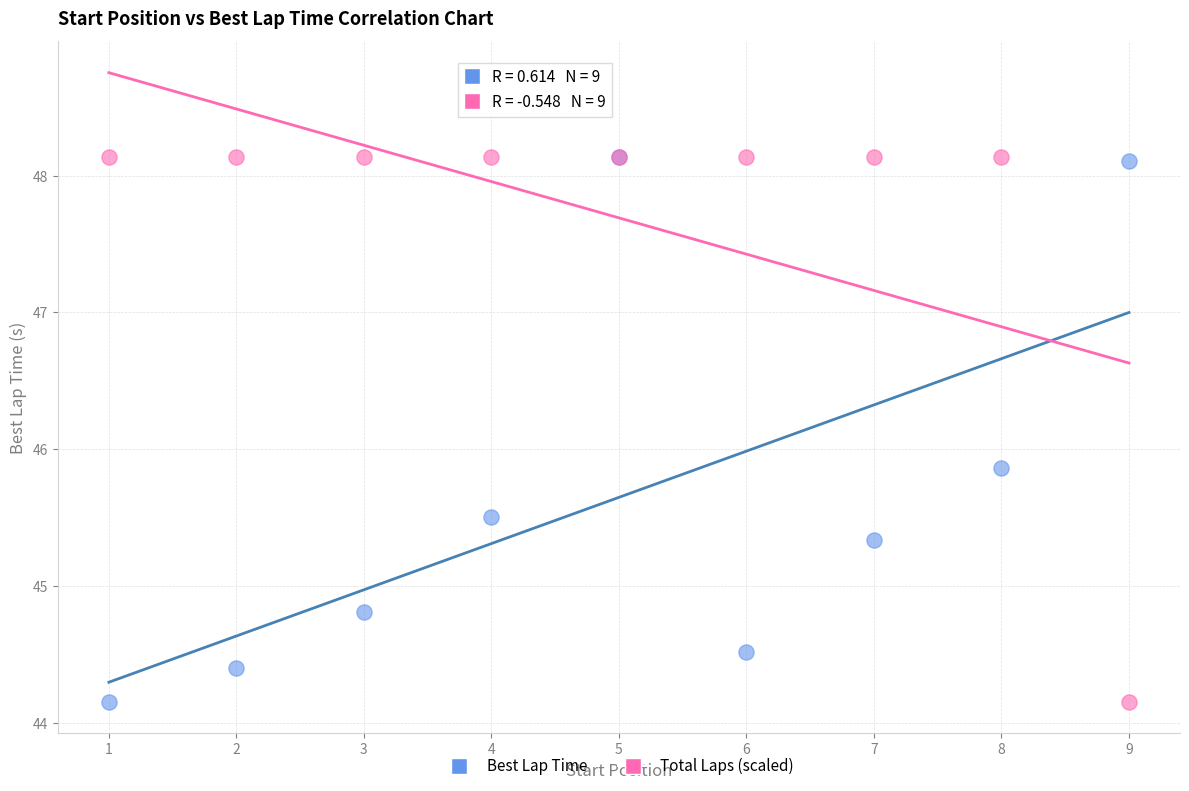

In the Total Laps (scaled) series, what Y value is closest to 46?

44.2